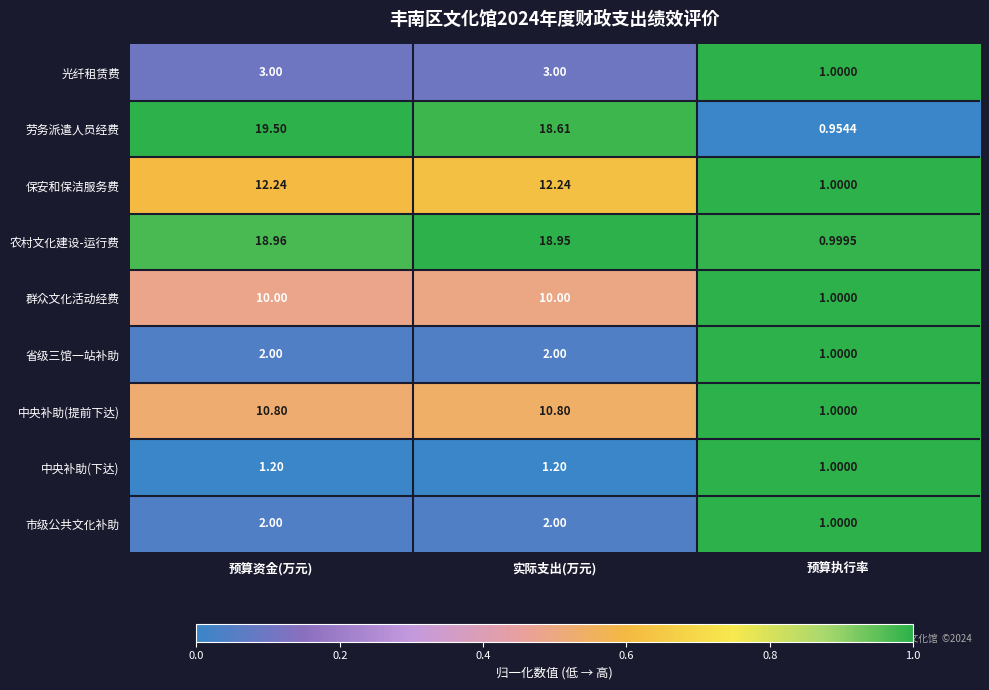

Which series has the largest total across all categories?

劳务派遣人员经费